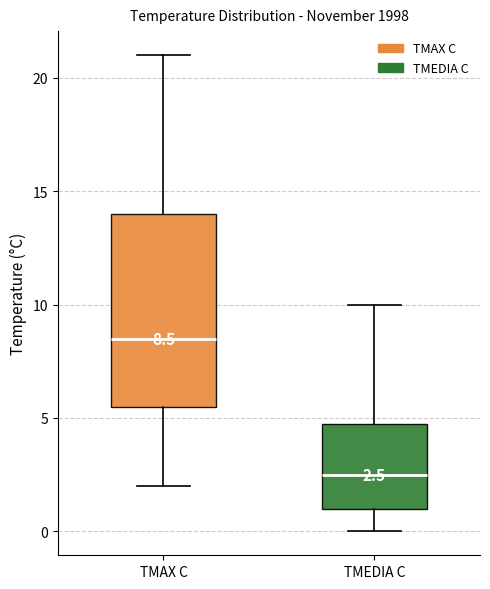

Comparing the boxes themselves (not the whiskers), which one is the tallest?

TMAX C